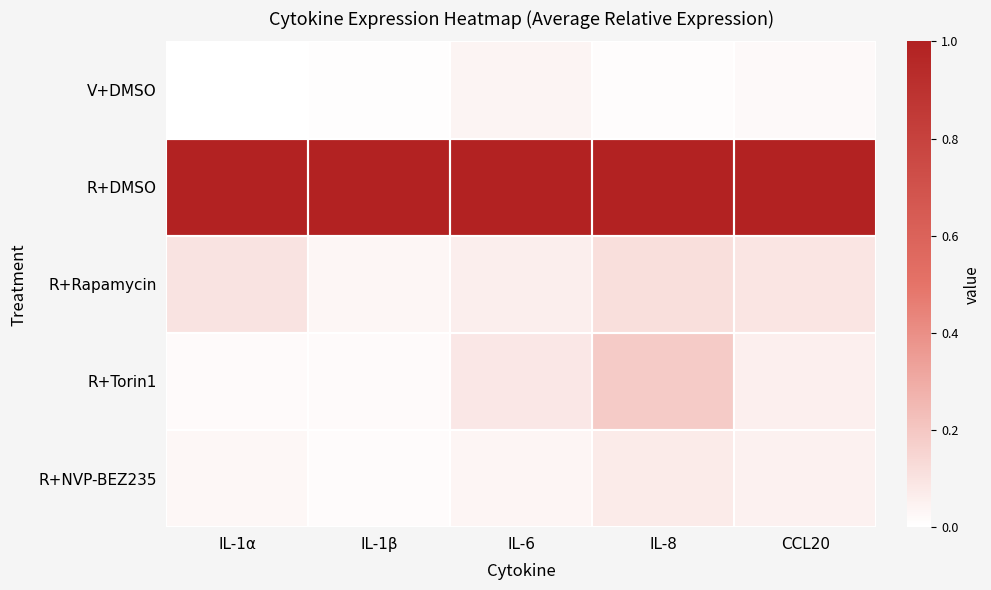

Reading left to right, what are all the values shown in this chart?

V+DMSO: IL-1α=0.0	IL-1β=0.0	IL-6=0.0	IL-8=0.0	CCL20=0.0
R+DMSO: IL-1α=1.0	IL-1β=1.0	IL-6=1.0	IL-8=1.0	CCL20=1.0
R+Rapamycin: IL-1α=0.1	IL-1β=0.0	IL-6=0.1	IL-8=0.1	CCL20=0.1
R+Torin1: IL-1α=0.0	IL-1β=0.0	IL-6=0.1	IL-8=0.2	CCL20=0.1
R+NVP-BEZ235: IL-1α=0.0	IL-1β=0.0	IL-6=0.0	IL-8=0.1	CCL20=0.0